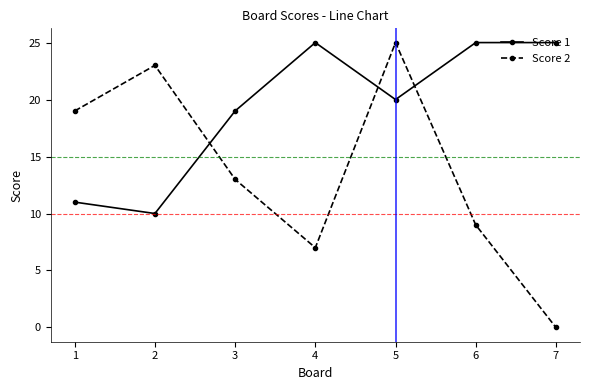

At which category does Score 2 reach its first local valley?

4